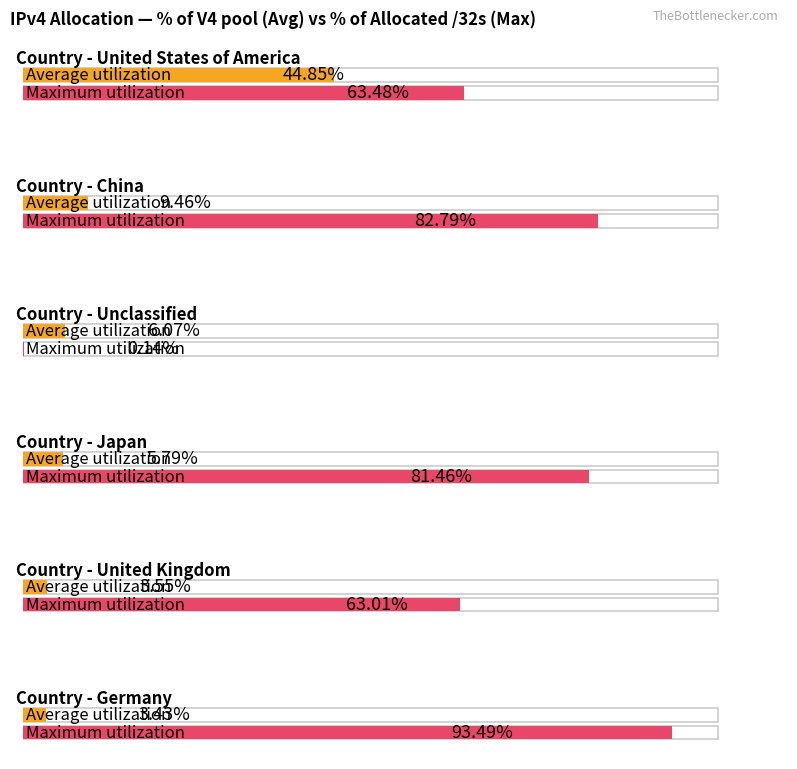

Between Unclassified and Japan, which series saw the biggest shift?

Maximum utilization